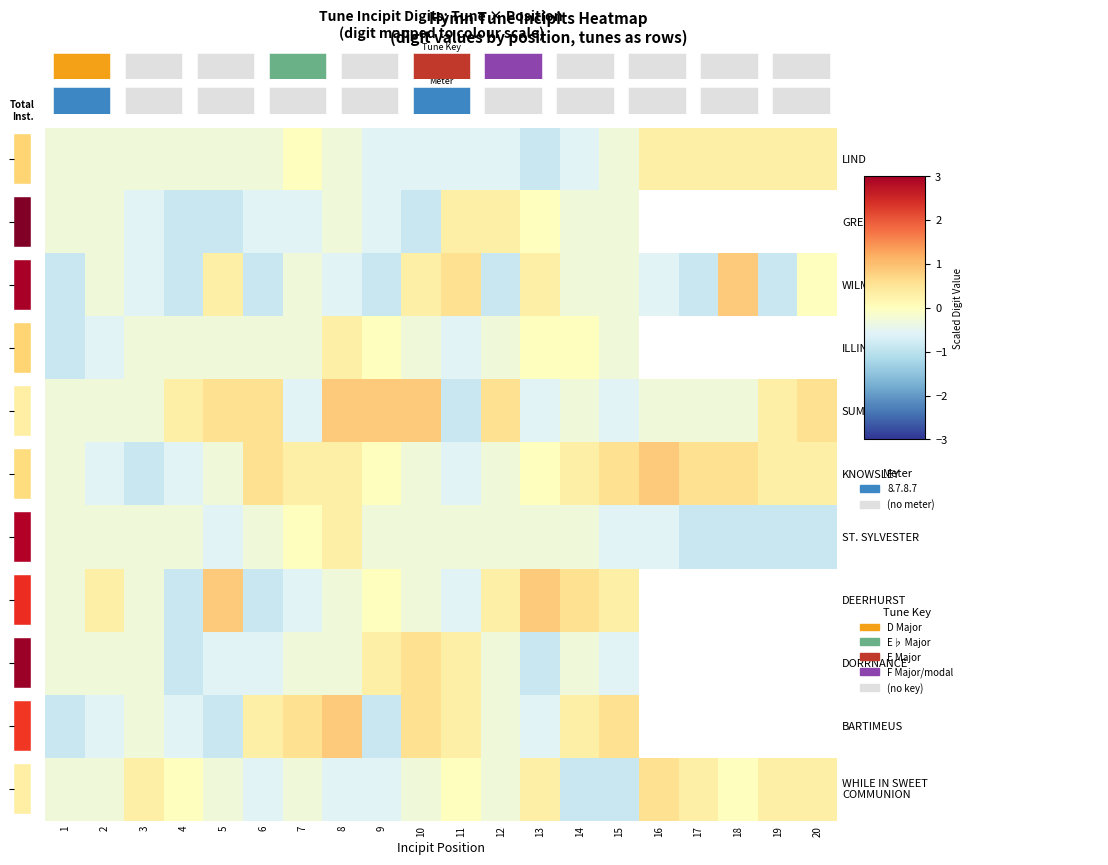

Between 11 and 18, which is larger?

18